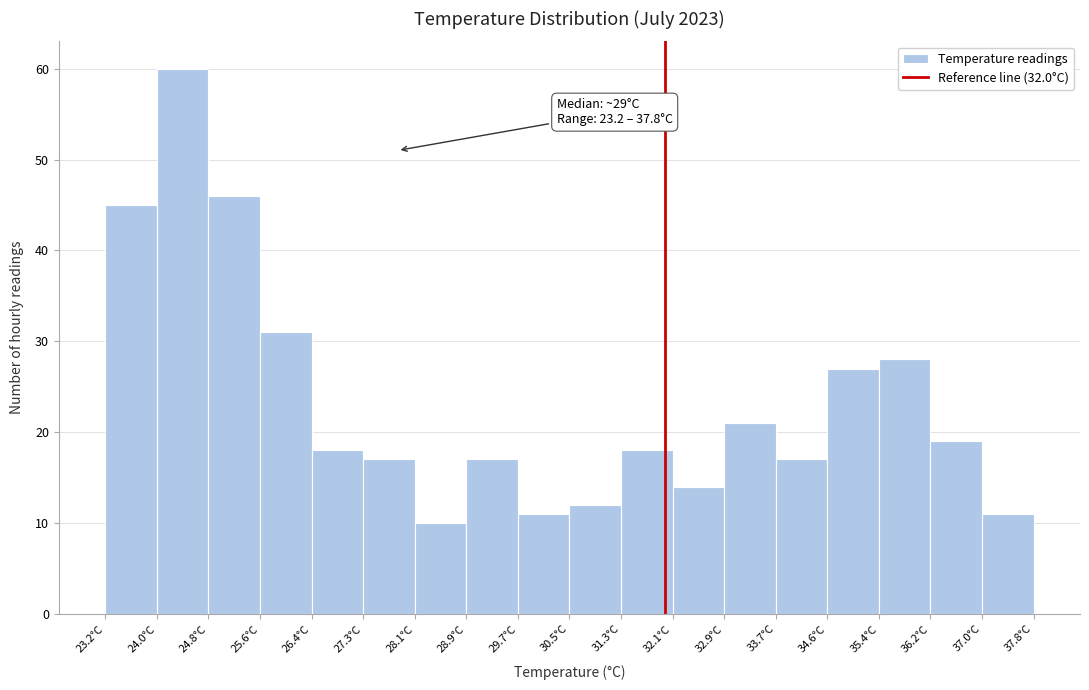

Over which range of the x-axis is the bar tallest?

24.0 to 24.8